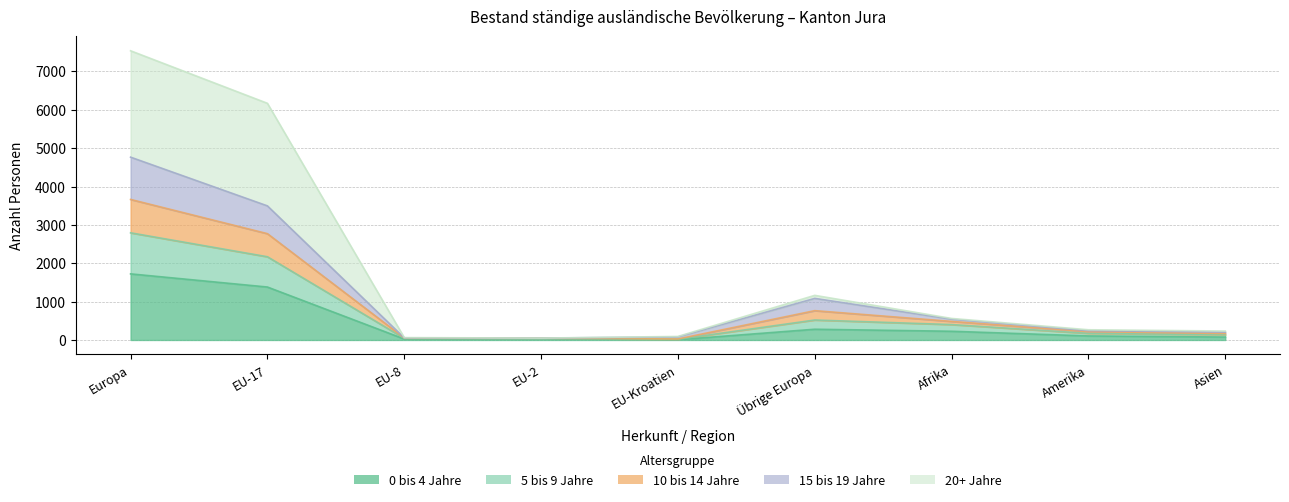

Rank the categories by 20+ Jahre value from highest to lowest.

Europa, EU-17, Übrige Europa, Afrika, Amerika, Asien, EU-Kroatien, EU-8, EU-2